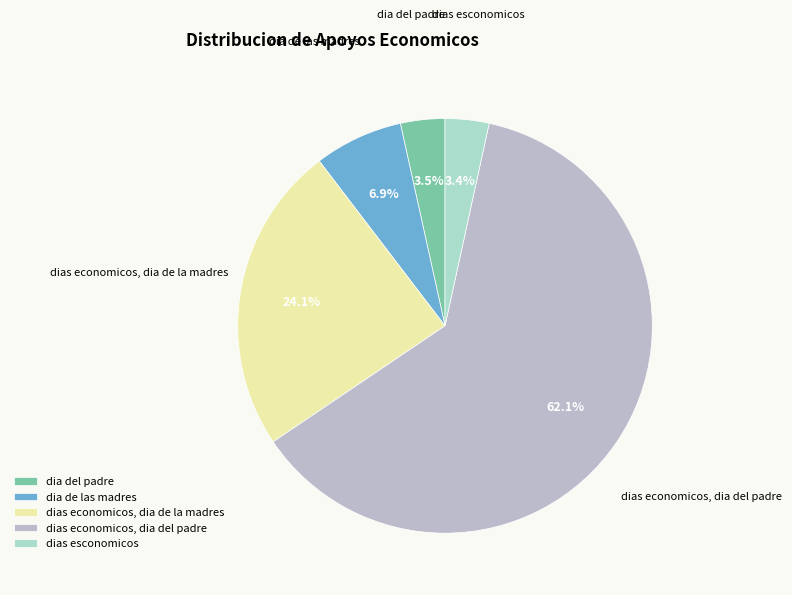

Which category has the biggest portion of the pie?

dias economicos, dia del padre